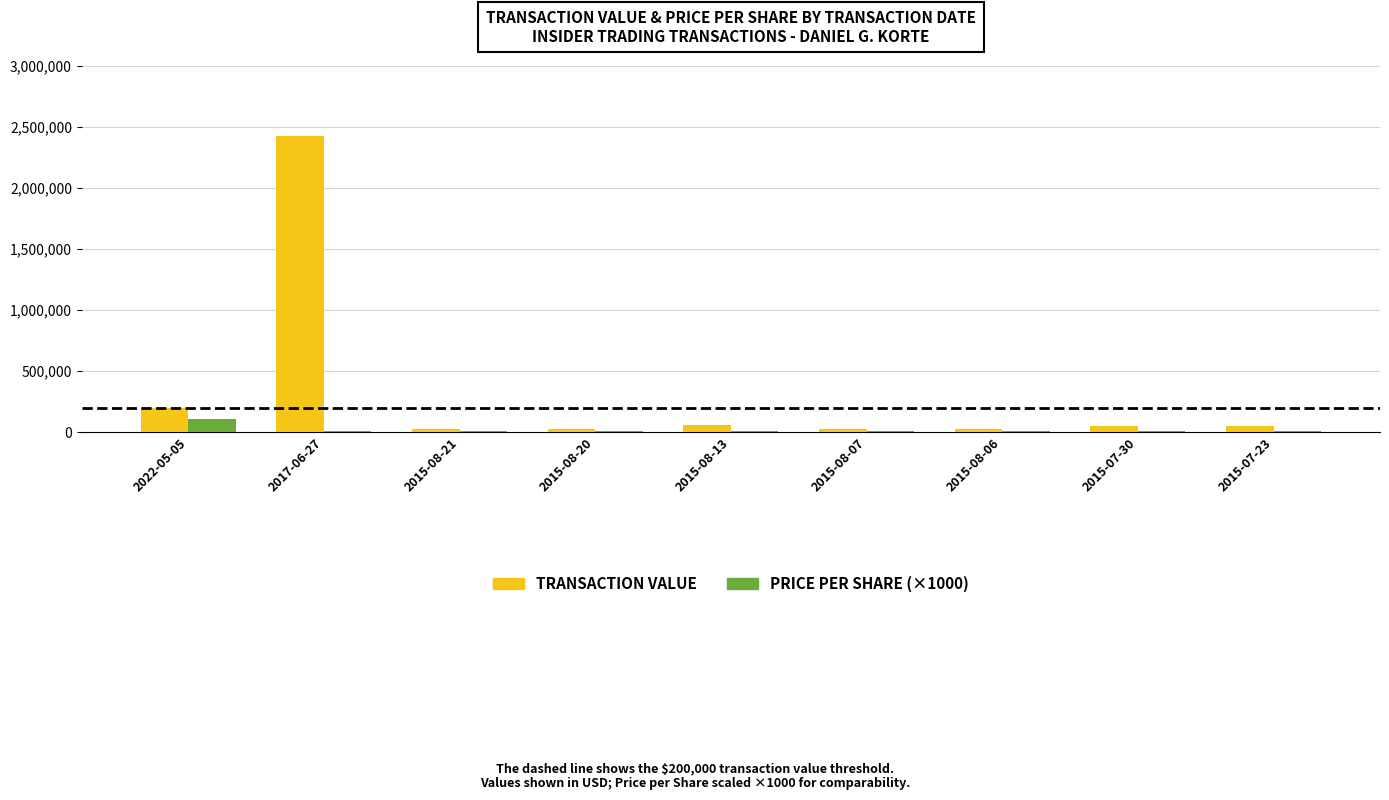

How many categories are shown in the chart?

9